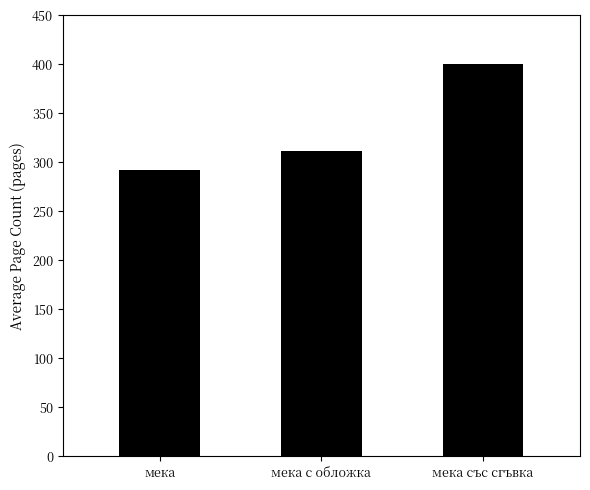

What is the label of the 2nd bar from the left?

мека с обложка